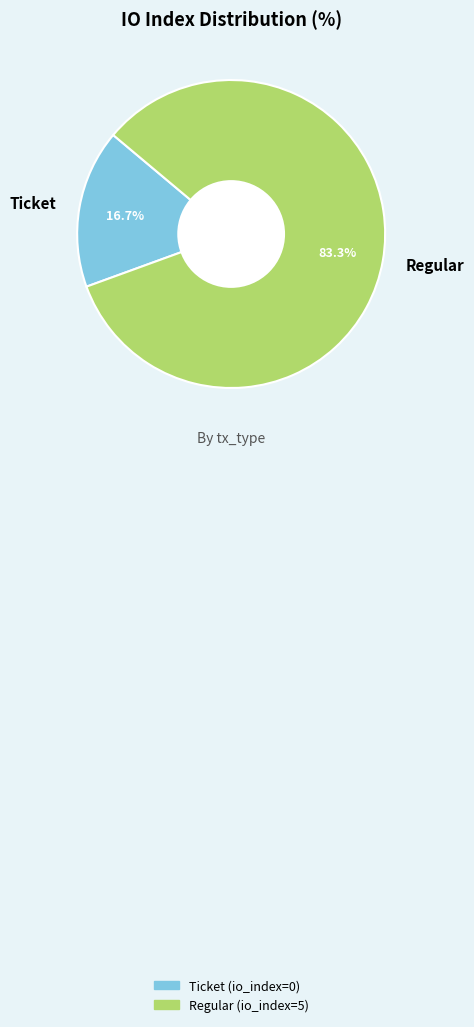

To the nearest percent, what is the average slice percentage?

50%